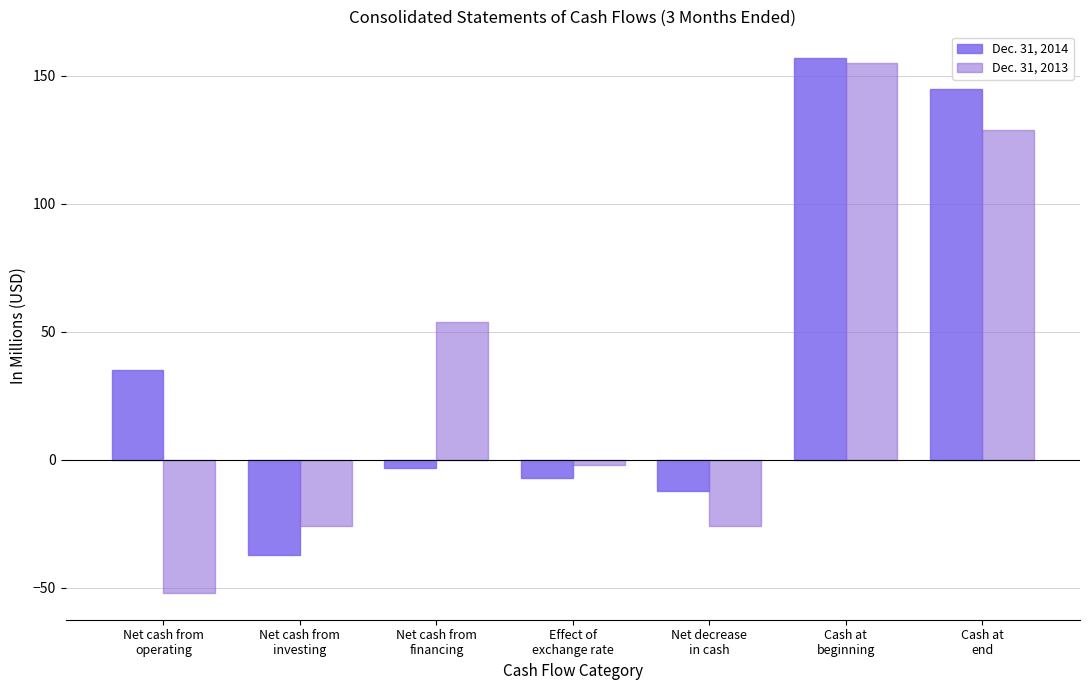

Which series has the largest total across all categories?

Dec. 31, 2014